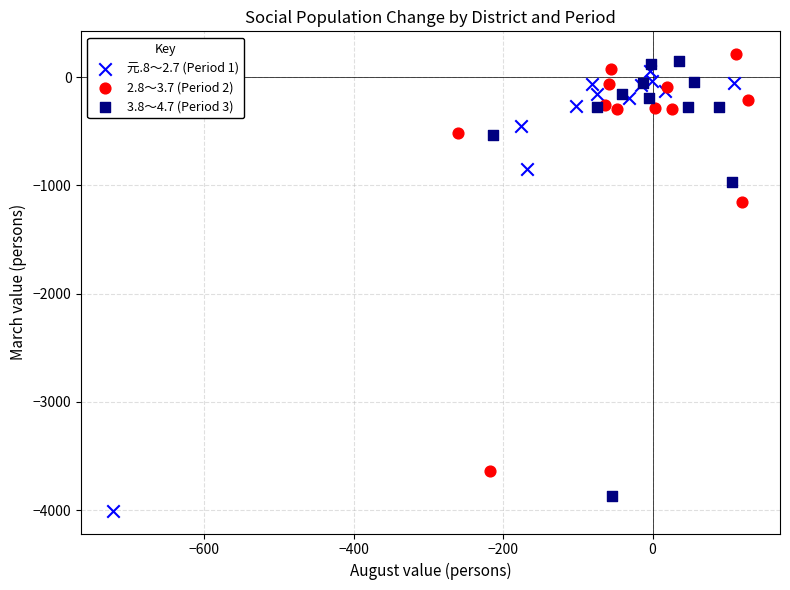

Which series reaches the minimum Y coordinate?

元.8～2.7 (Period 1)